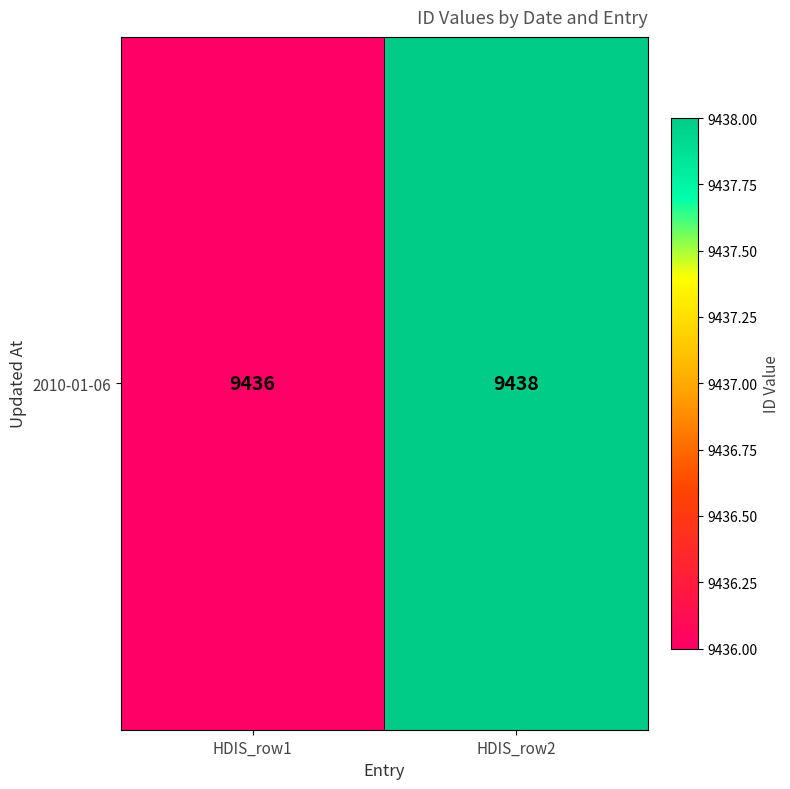

Reading right to left, extract all data points from this chart.

HDIS_row2=9438	HDIS_row1=9436